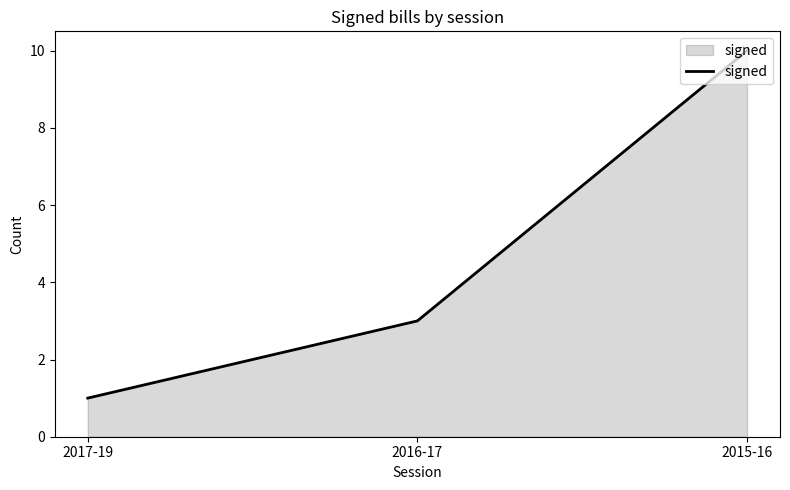

The value at 2016-17 is 3. True or false?

True